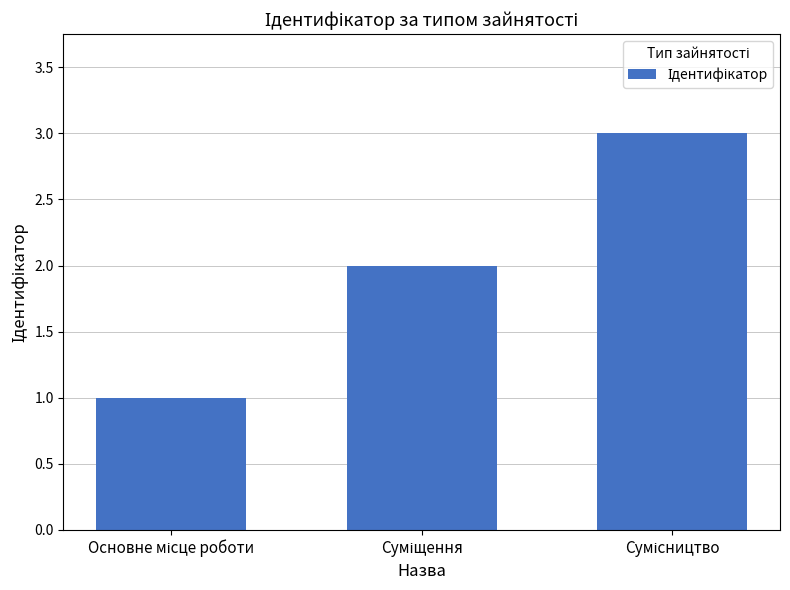

What is the sum of all values?

6